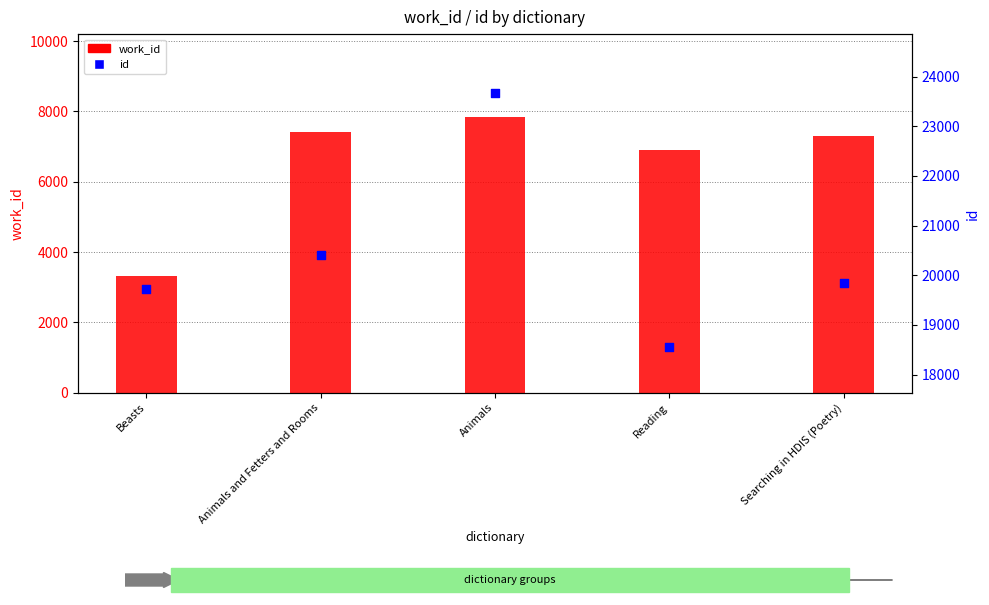

What is the total value across all series at Animals and Fetters and Rooms?

27804